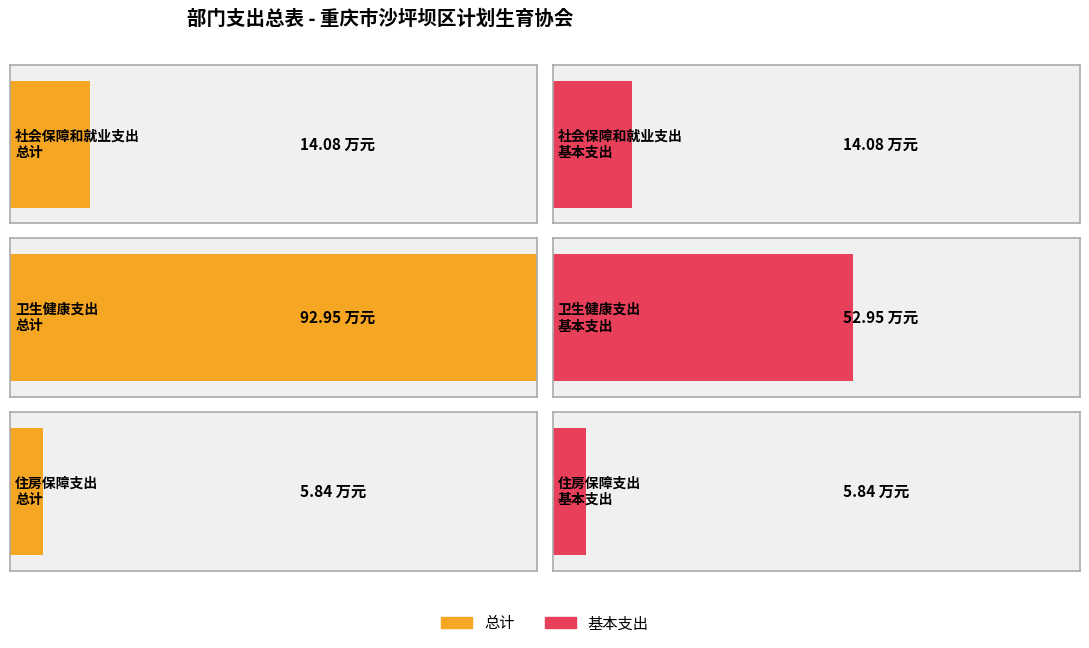

What is the average value of the 基本支出 series?

24.3